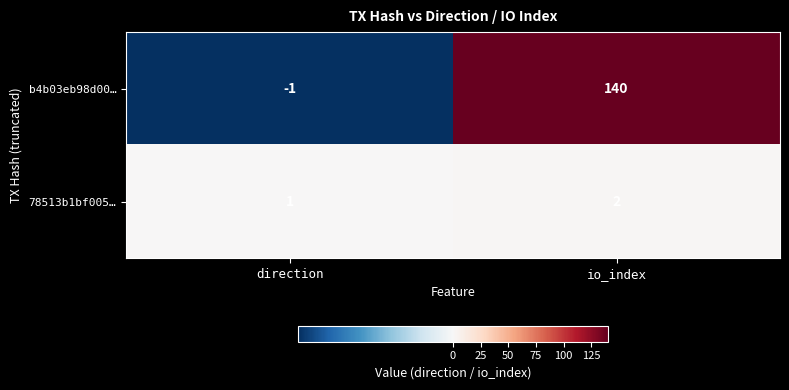

Reading left to right, list all the values displayed in this chart.

b4b03eb98d00…: -1	140
78513b1bf005…: 1	2